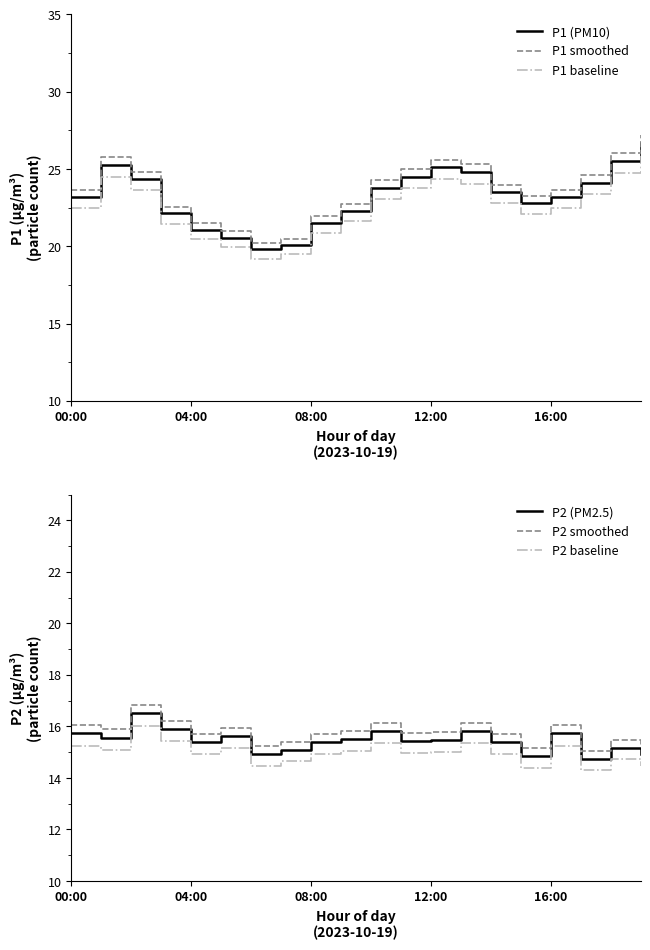

Is it true that P1 (PM10) equals 24.8 at 13?

True